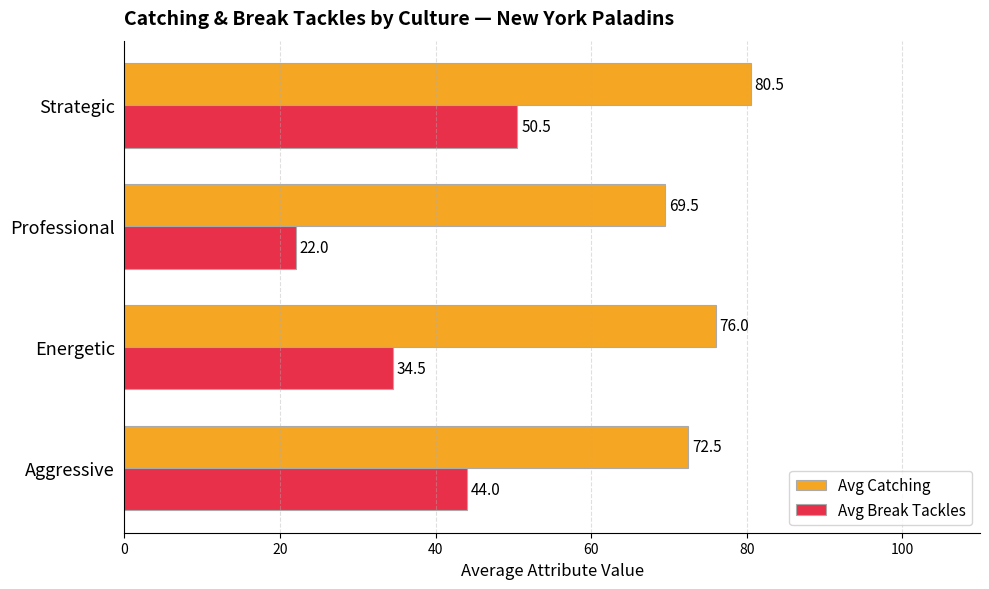

List the series in order of their peak value, highest first.

Avg Catching, Avg Break Tackles